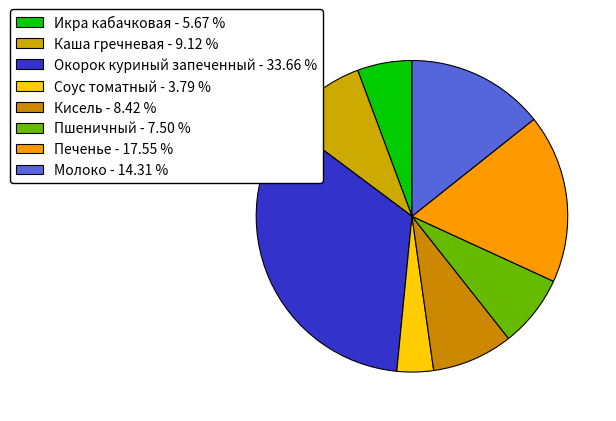

To the nearest percent, what is the average slice percentage?

12%